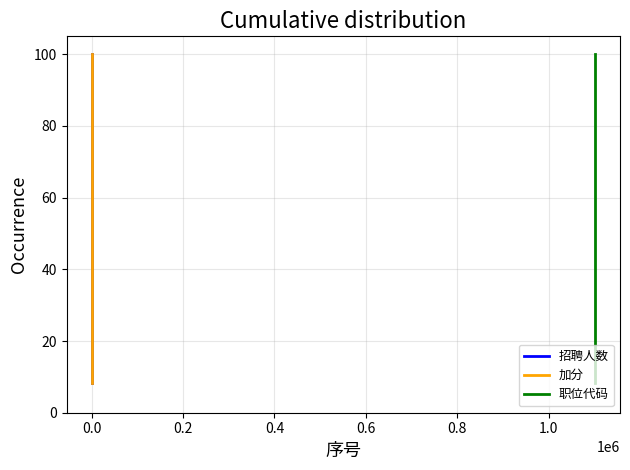

True or false: 招聘人数 has more than 1 interior local peaks.

False